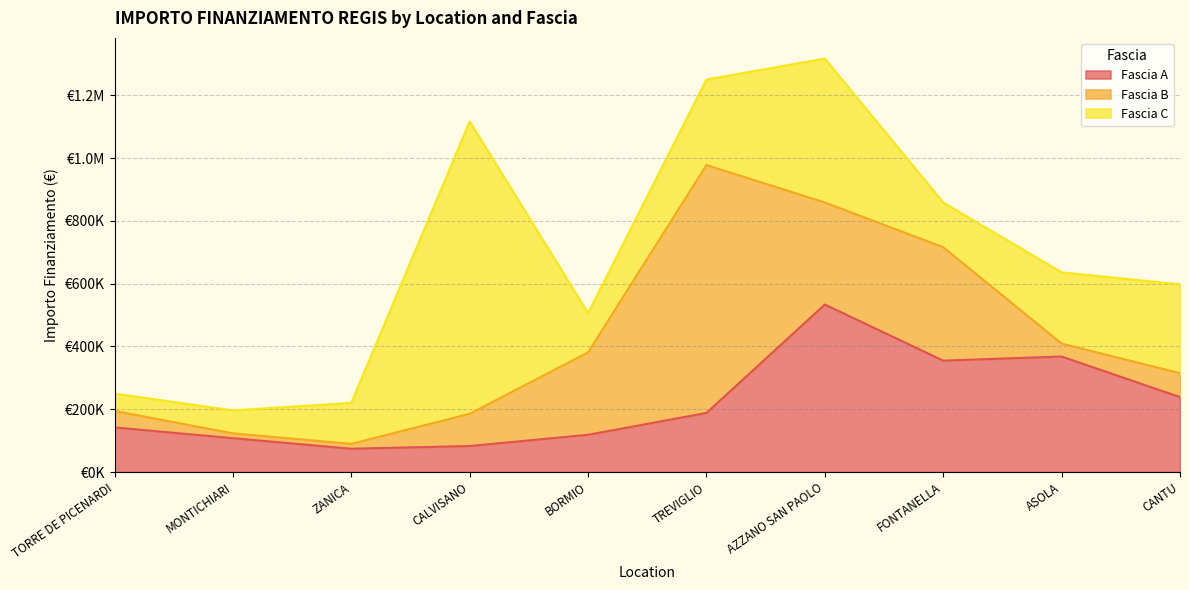

The value of Fascia B at BORMIO is 262240.0. True or false?

True